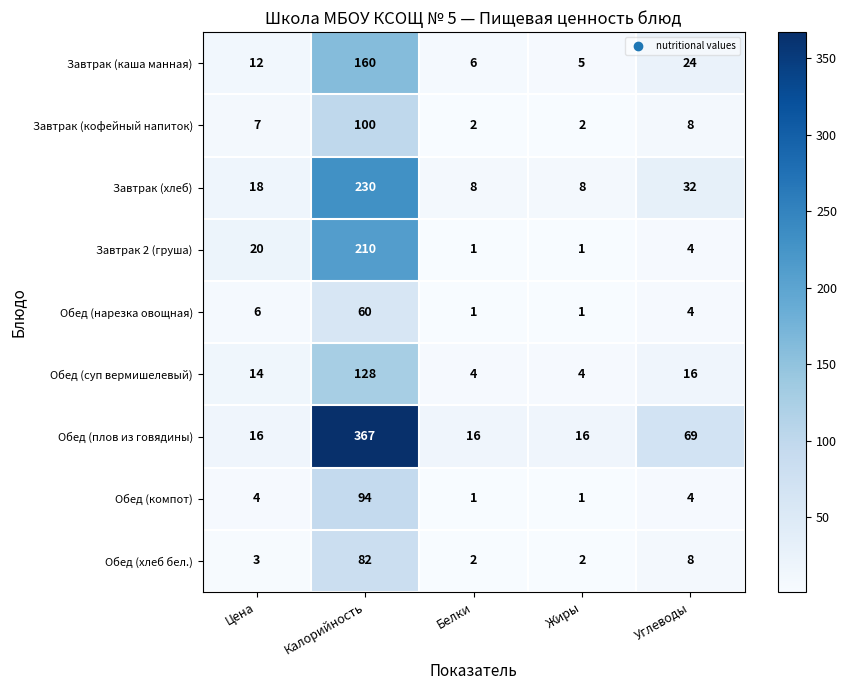

What is the difference between the Обед (суп вермишелевый) values at Калорийность and Углеводы?

112